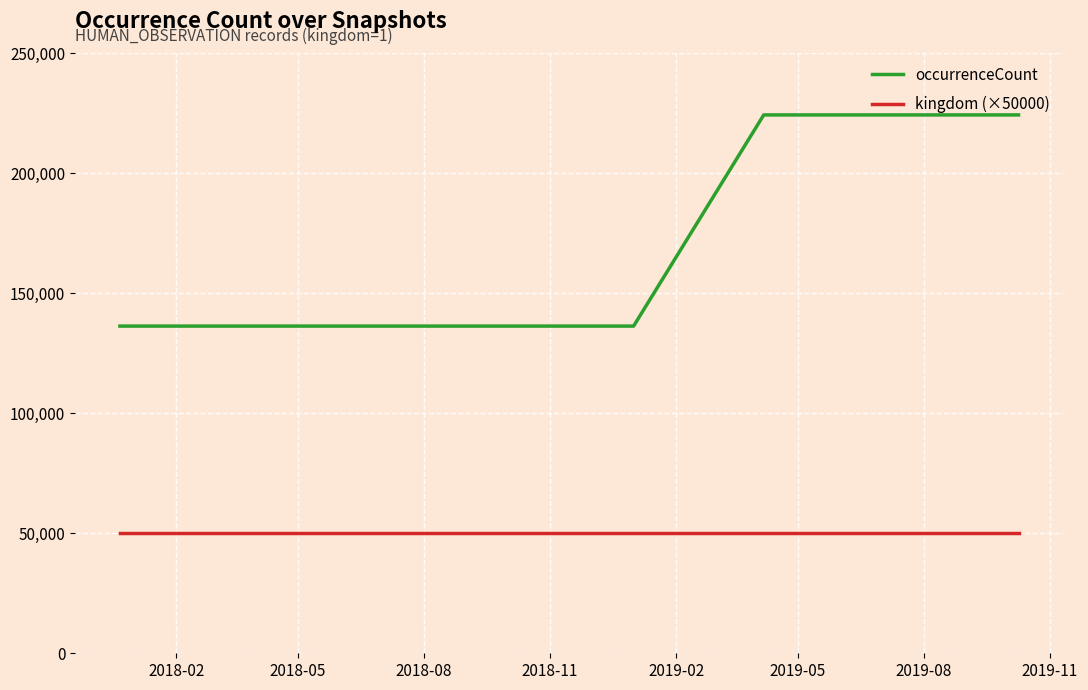

List the series in order of their peak value, lowest first.

kingdom (×50000), occurrenceCount